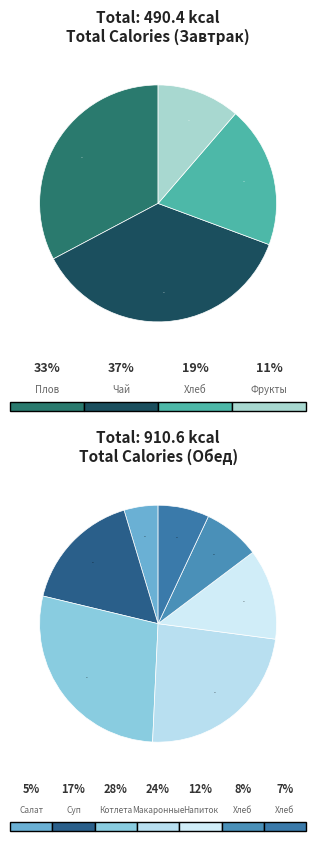

Is there a majority slice in this chart?

No